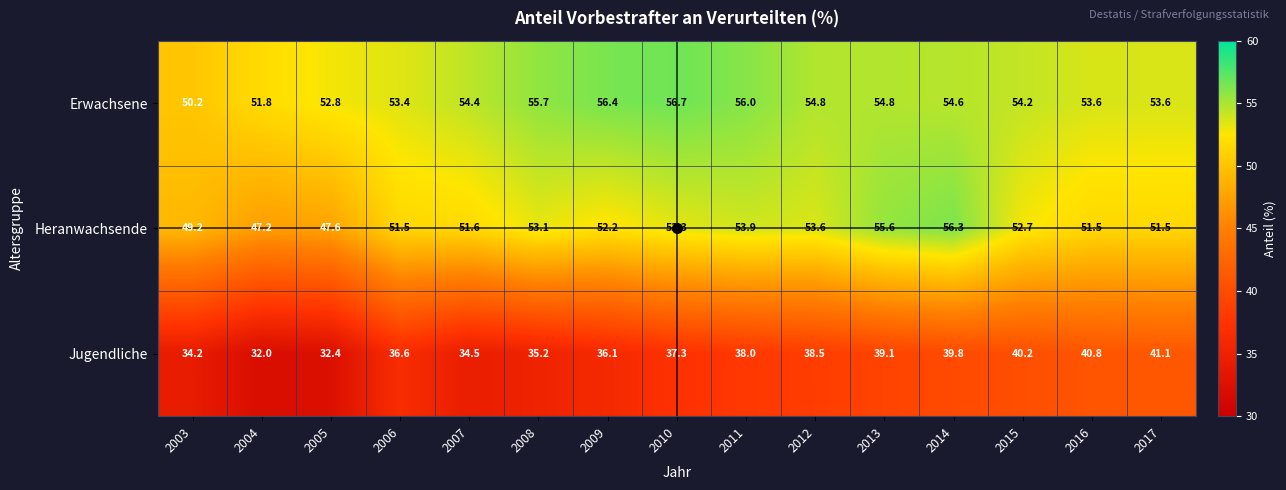

What is the spread (max minus min) of values at 2014?

16.5